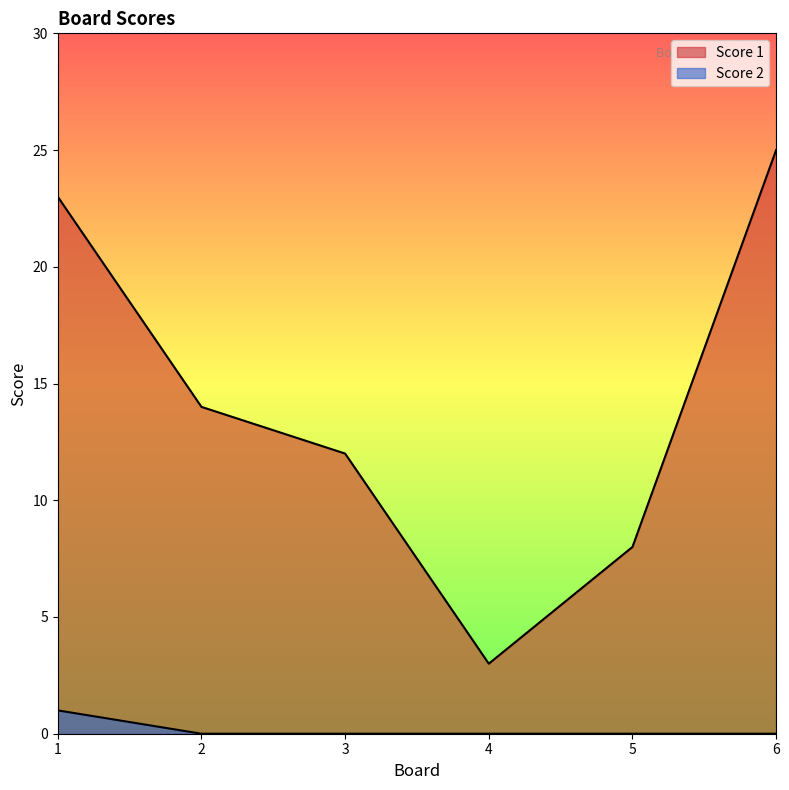

At which category does the chart reach its minimum across all series?

2